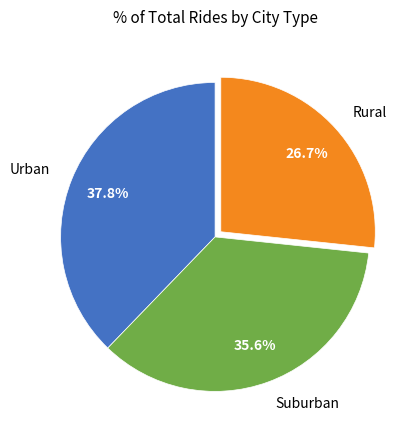

Count the number of slices in the pie.

3